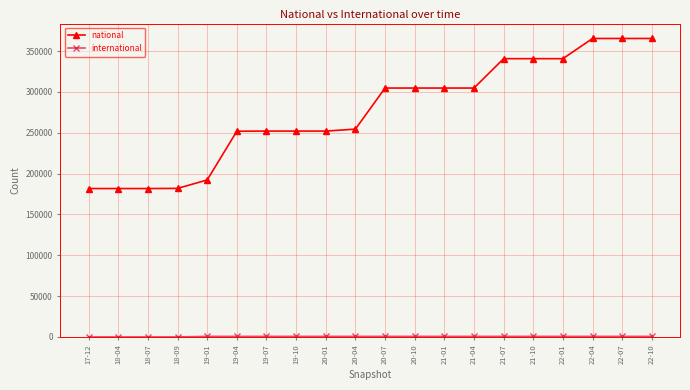

Which series changed the most between 21-04 and 22-10?

national